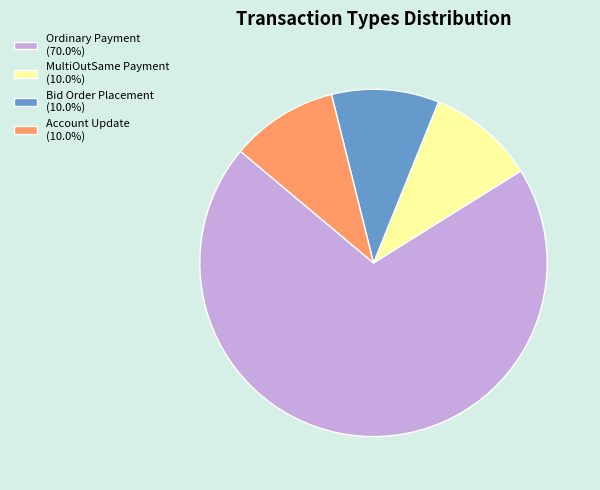

Between Ordinary Payment and Bid Order Placement, which is larger?

Ordinary Payment